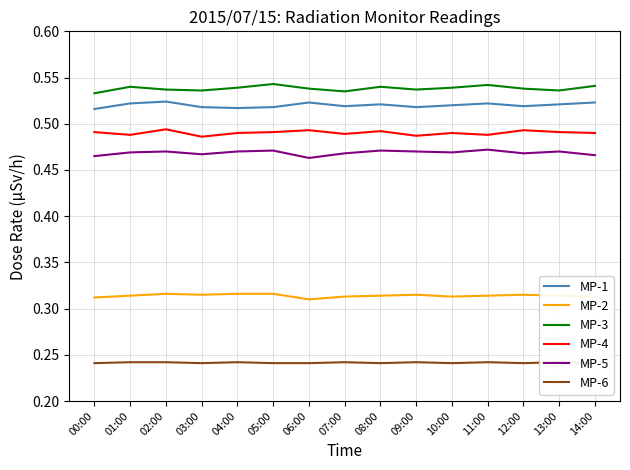

Reading right to left, extract all data points from this chart.

MP-1: 0.5	0.5	0.5	0.5	0.5	0.5	0.5	0.5	0.5	0.5	0.5	0.5	0.5	0.5	0.5
MP-2: 0.3	0.3	0.3	0.3	0.3	0.3	0.3	0.3	0.3	0.3	0.3	0.3	0.3	0.3	0.3
MP-3: 0.5	0.5	0.5	0.5	0.5	0.5	0.5	0.5	0.5	0.5	0.5	0.5	0.5	0.5	0.5
MP-4: 0.5	0.5	0.5	0.5	0.5	0.5	0.5	0.5	0.5	0.5	0.5	0.5	0.5	0.5	0.5
MP-5: 0.5	0.5	0.5	0.5	0.5	0.5	0.5	0.5	0.5	0.5	0.5	0.5	0.5	0.5	0.5
MP-6: 0.2	0.2	0.2	0.2	0.2	0.2	0.2	0.2	0.2	0.2	0.2	0.2	0.2	0.2	0.2